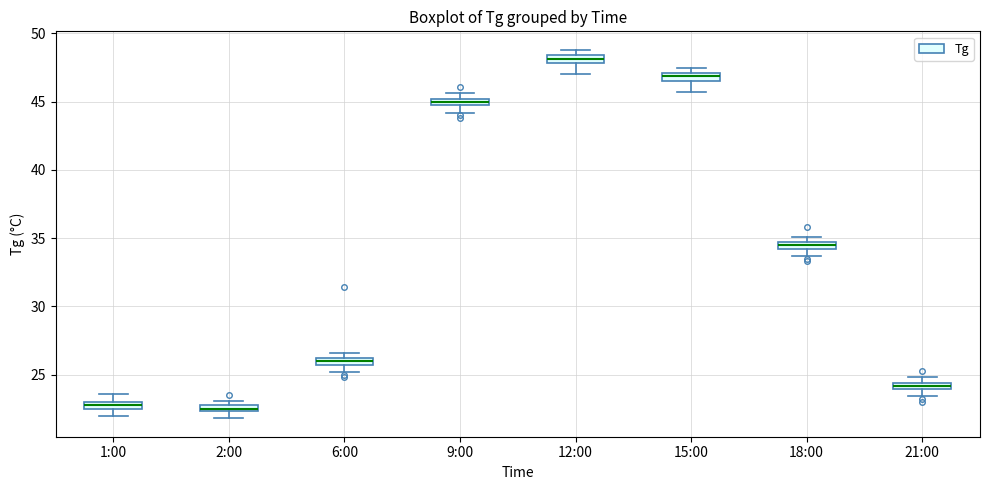

Where does the lower whisker of the box for 18:00 end on the y-axis? The values are not printed on the chart, so give them approximately, as read against the axis.

33.5